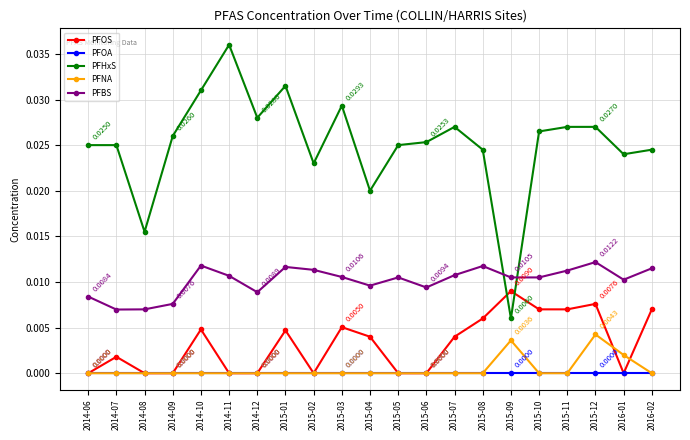

Count the number of categories in the chart.

21